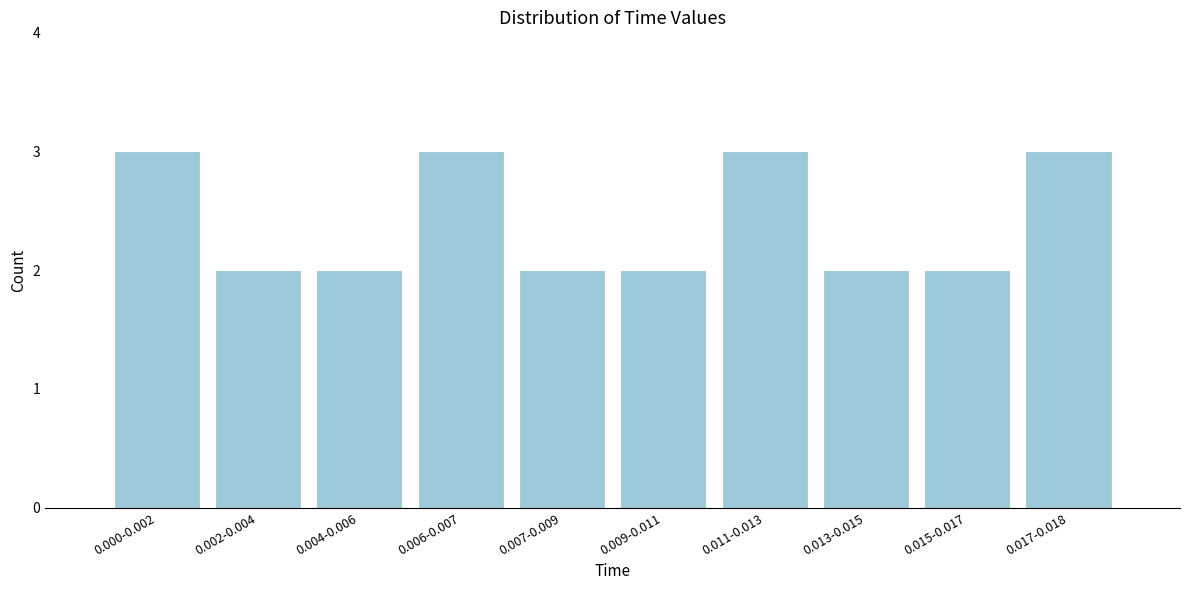

Reading right to left, list all the values displayed in this chart.

3	2	2	3	2	2	3	2	2	3